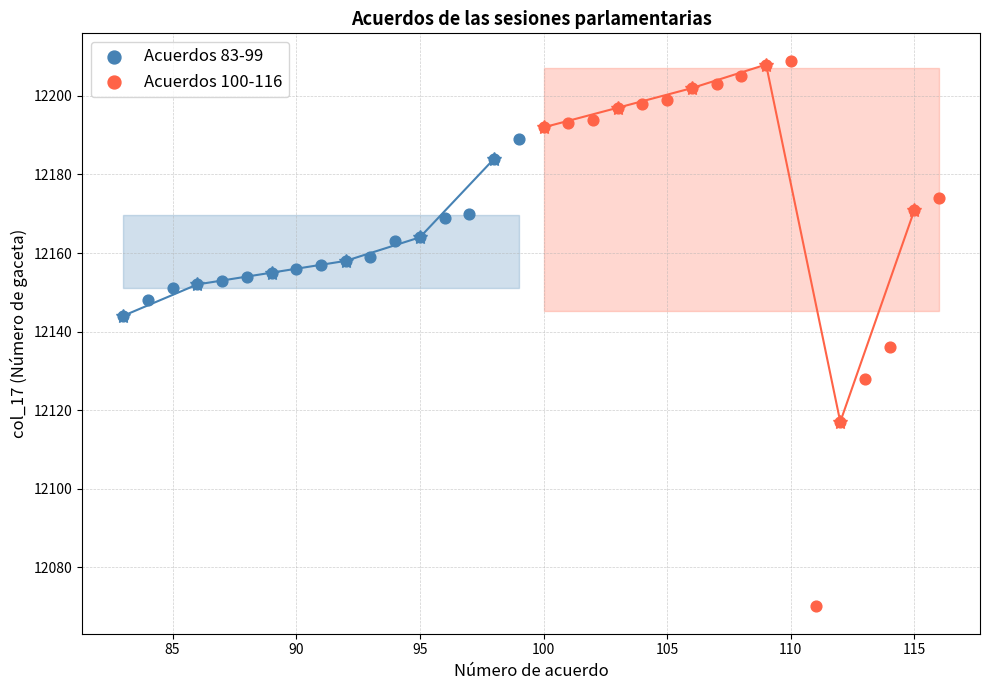

Which series reaches the maximum Y coordinate?

Acuerdos 100-116